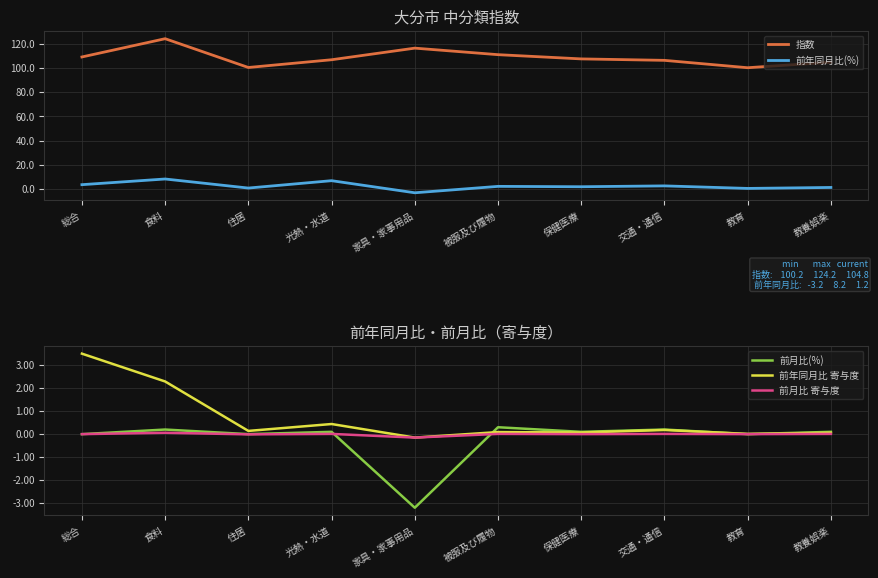

What is the maximum value shown in the chart?

124.2